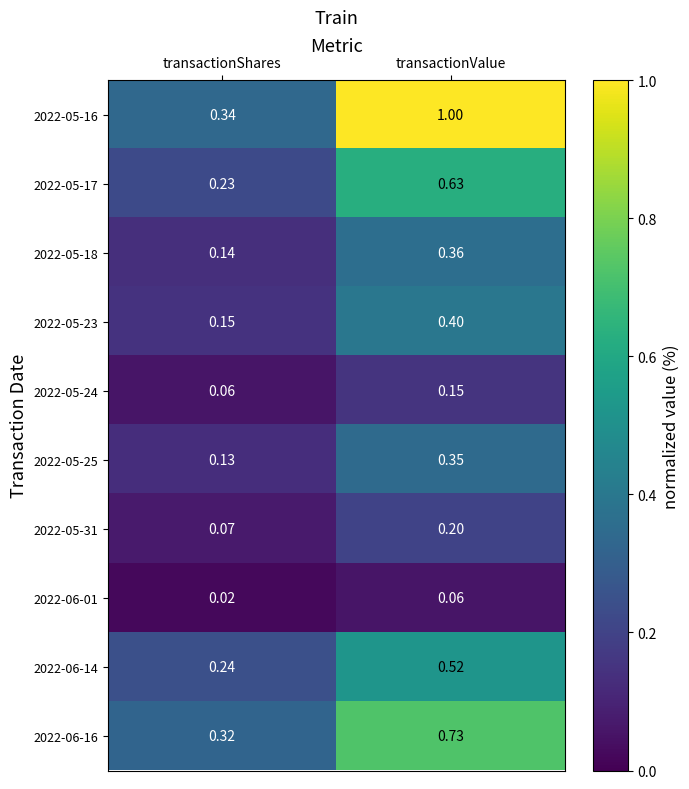

Is the value of 2022-06-16 at transactionValue greater than the value of 2022-05-31 at transactionValue?

Yes